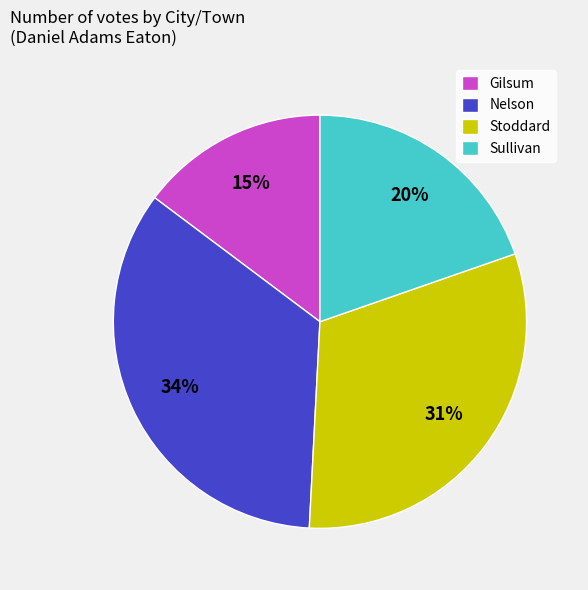

Which slice is the smallest?

Gilsum